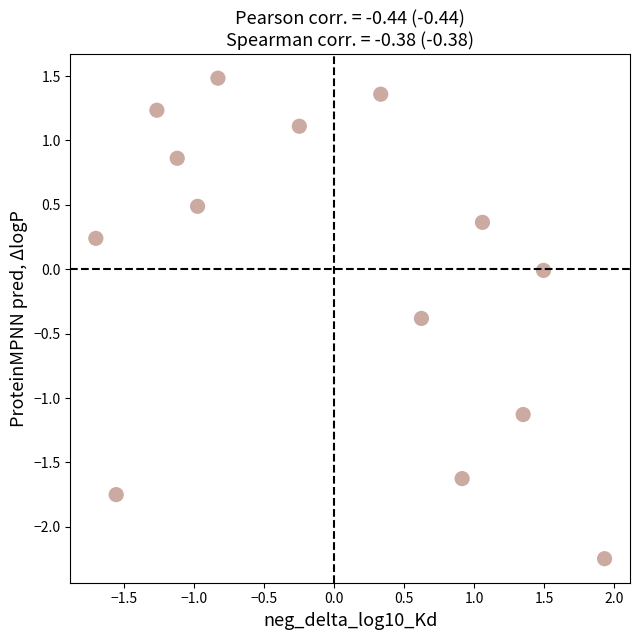

What is the range of X values (max minus min)?

3.6